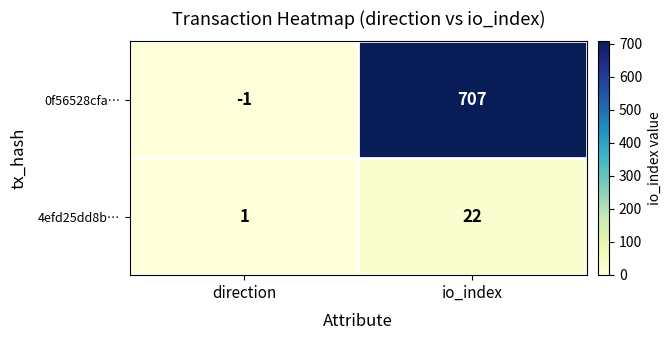

Rank the categories by 4efd25dd8b… value from lowest to highest.

direction, io_index